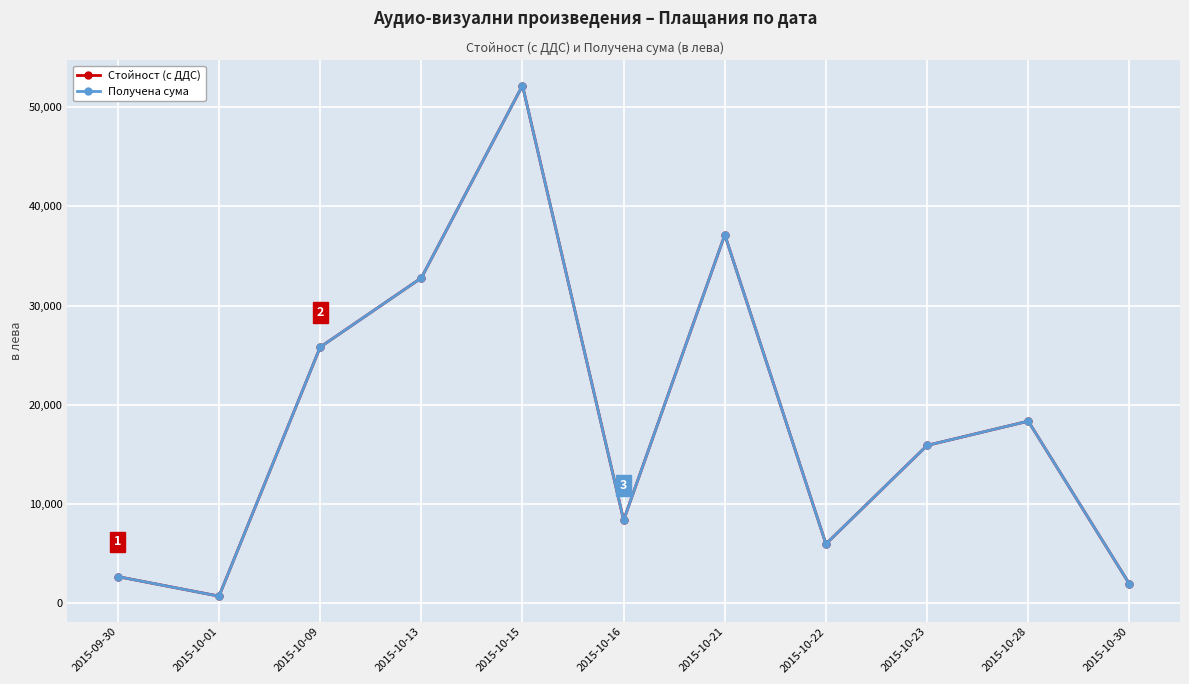

Is this an area chart (filled region under the line)?

No